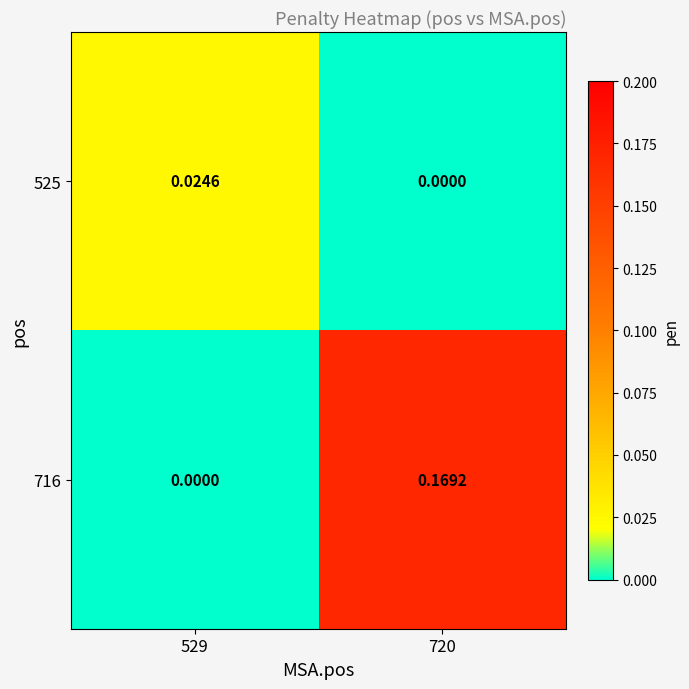

Is the value of 525 at 529 greater than the value of 716 at 720?

No